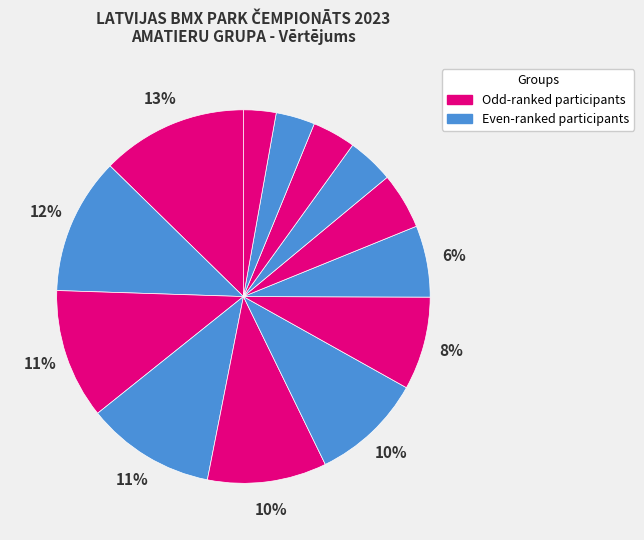

How many slices are in this pie chart?

13